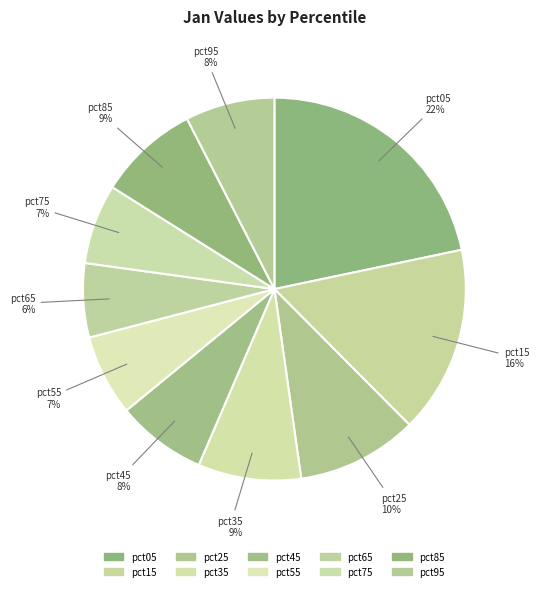

Is it true that pct15 is 16% of the pie?

True